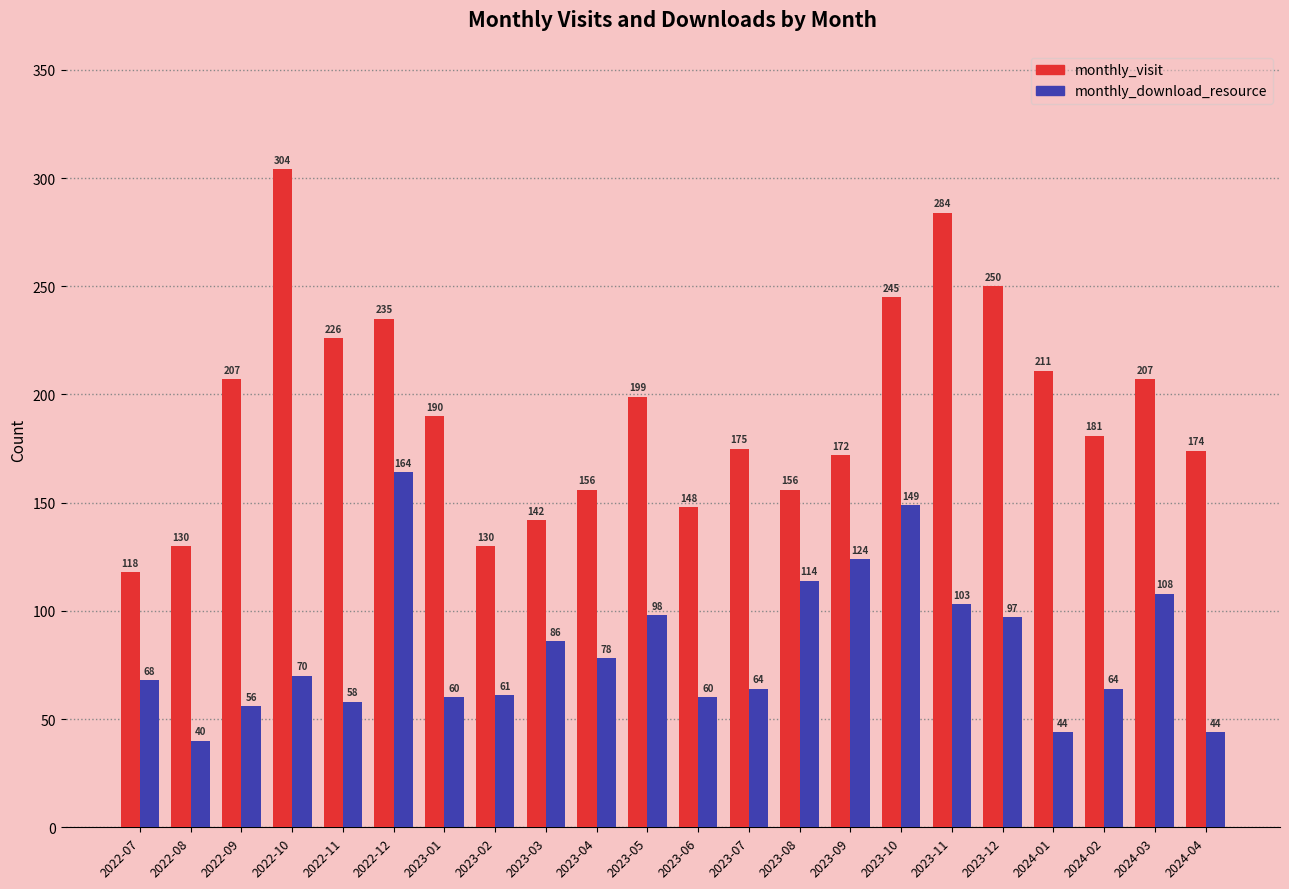

How many groups of bars are there?

22